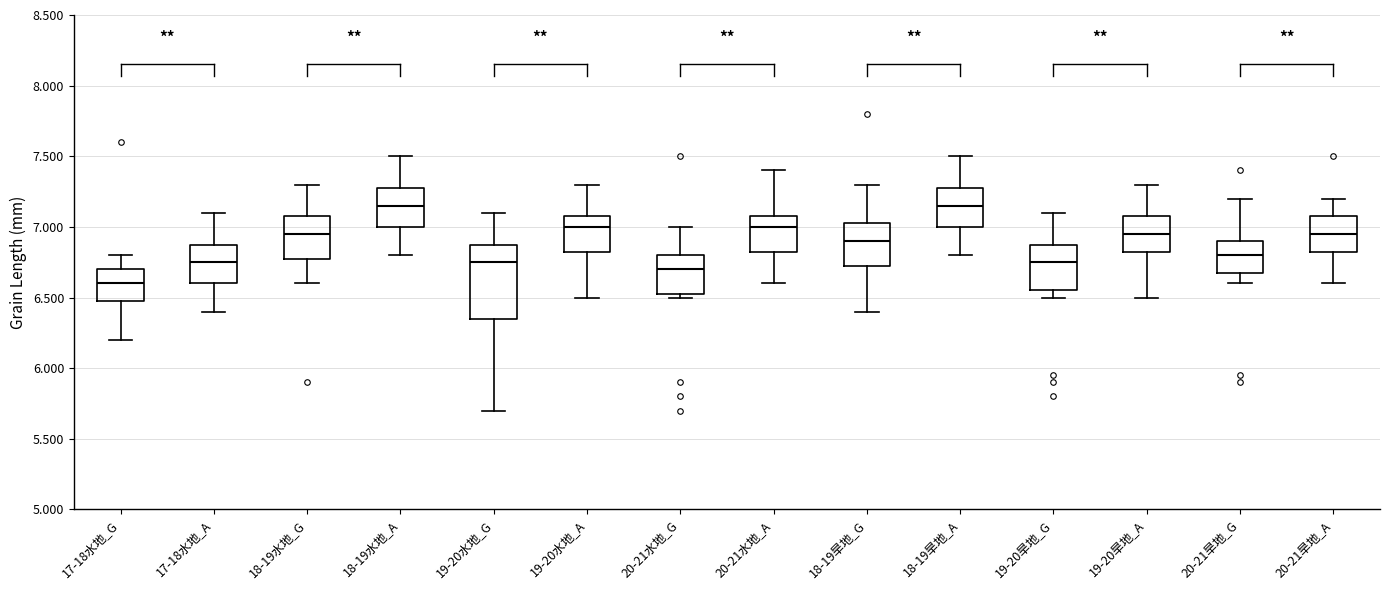

Where is the upper edge of the box for 18-19旱地_A on the y-axis? The values are not printed on the chart, so give them approximately, as read against the axis.

7.30